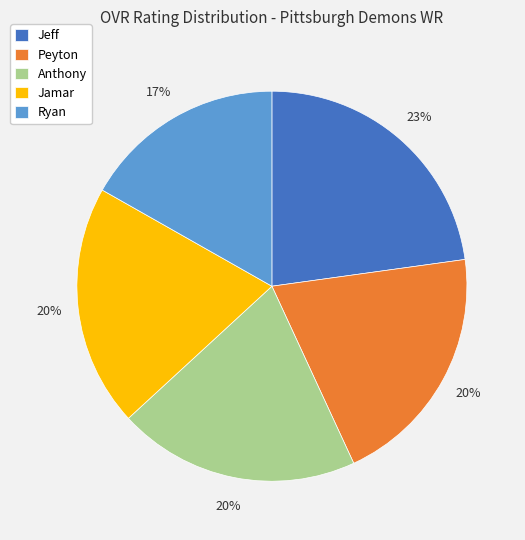

Is there a majority slice in this chart?

No